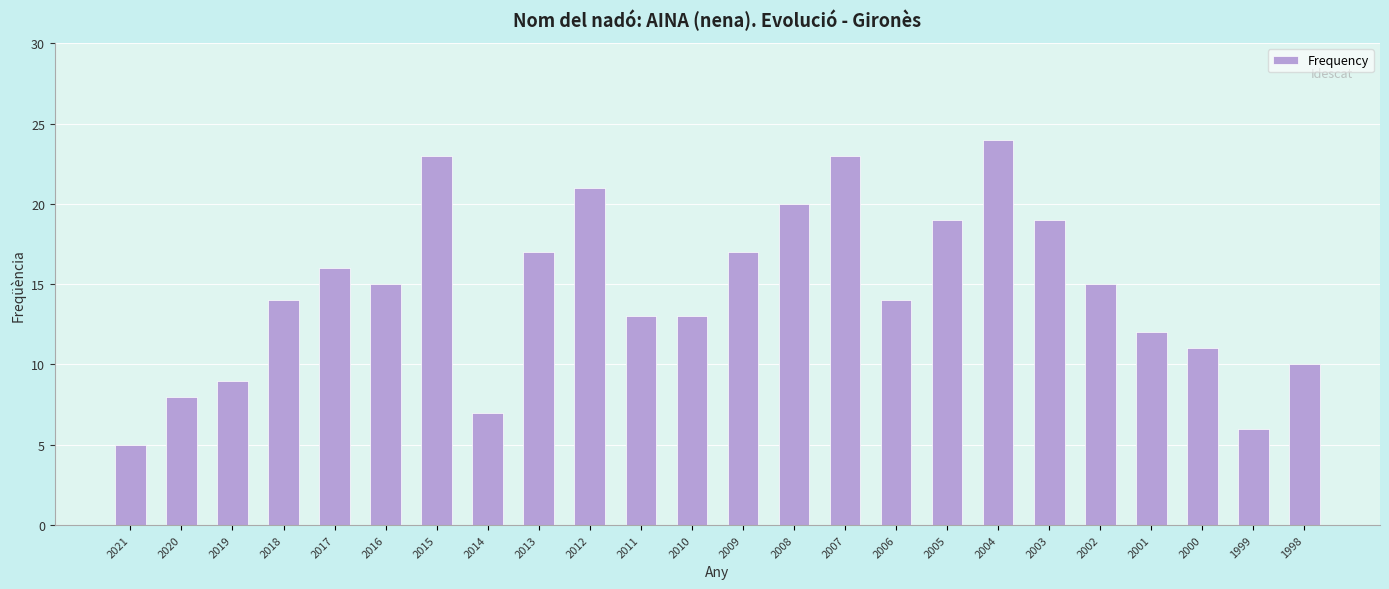

What is the difference between the values at 2020 and 1999?

2